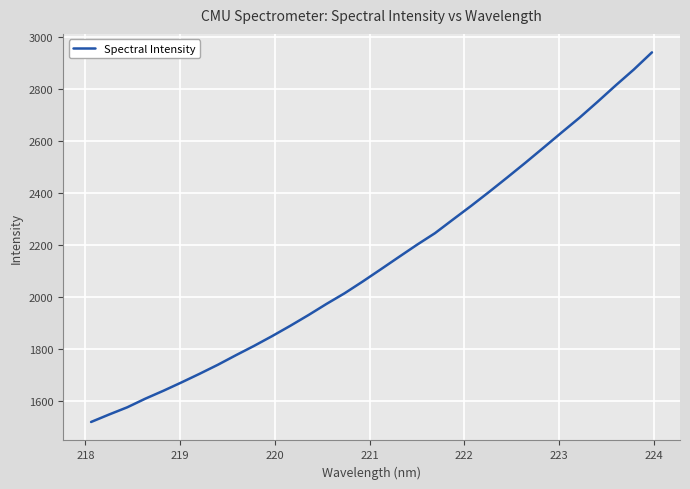

What is the smallest value displayed?

1521.1